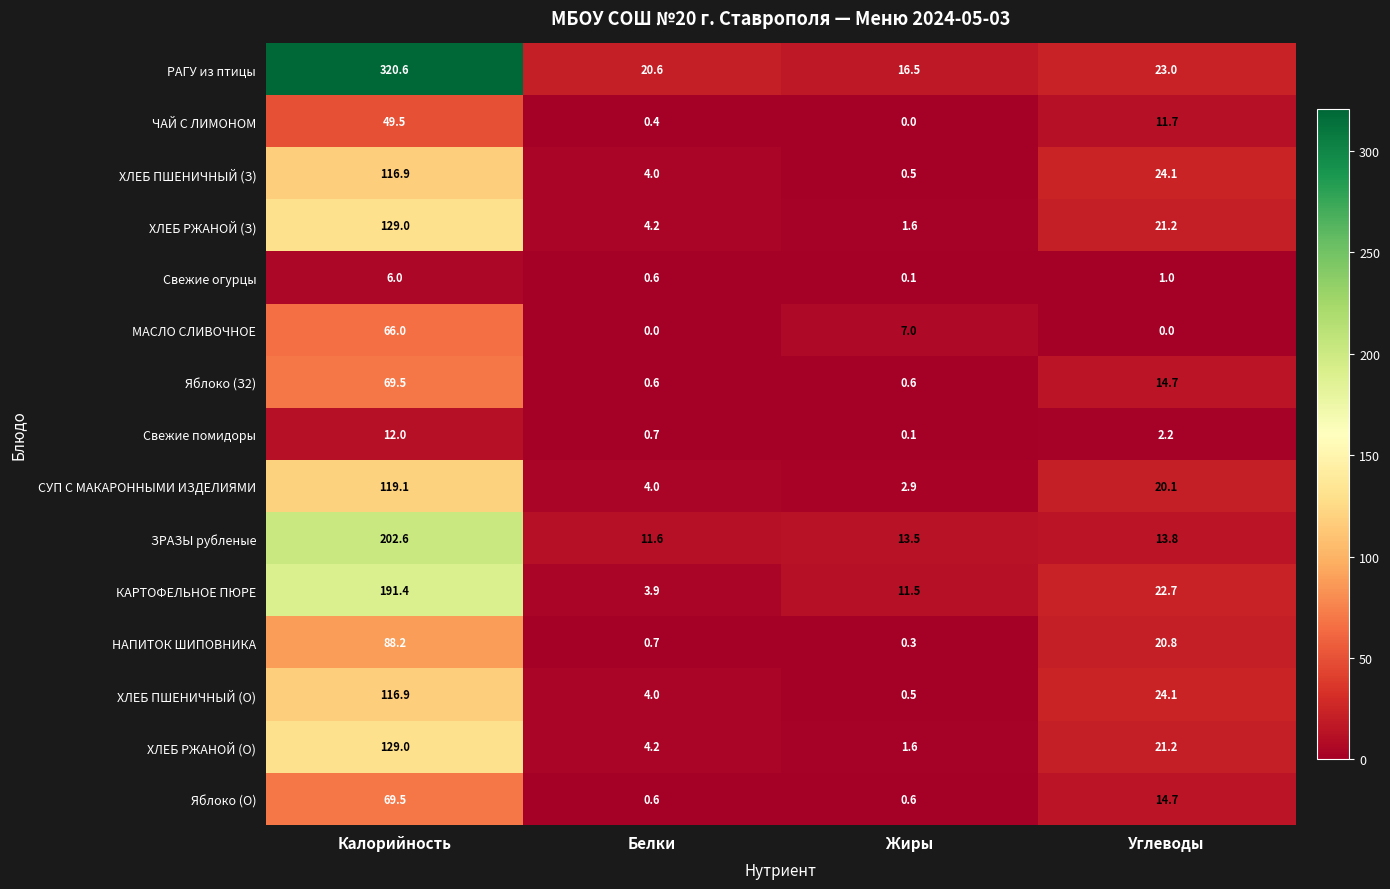

What is the average value of the КАРТОФЕЛЬНОЕ ПЮРЕ series?

57.4